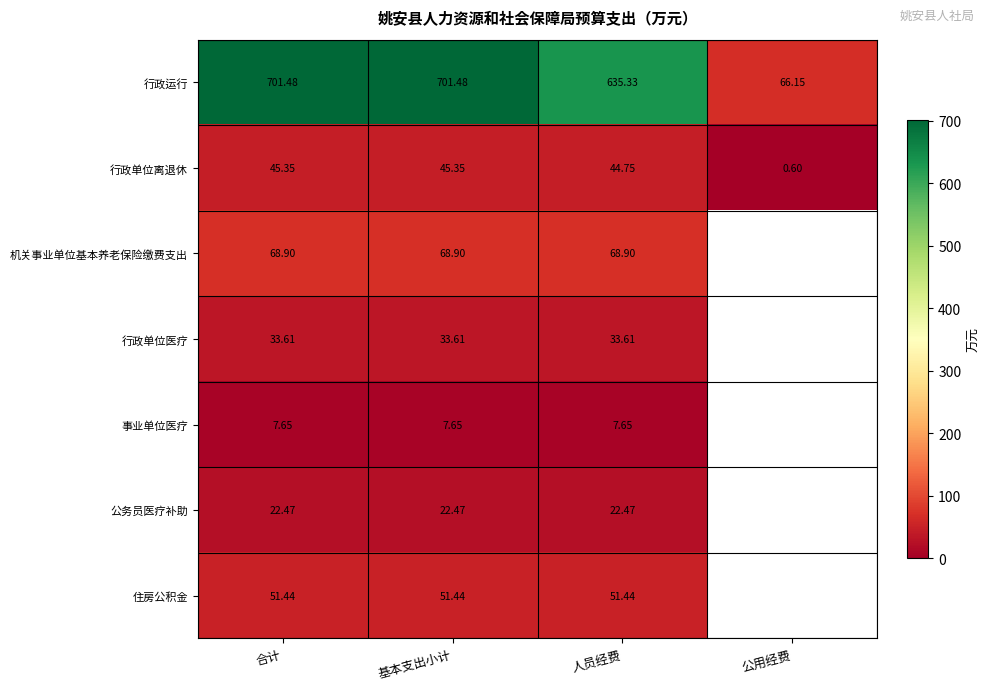

Count the number of categories in the chart.

4